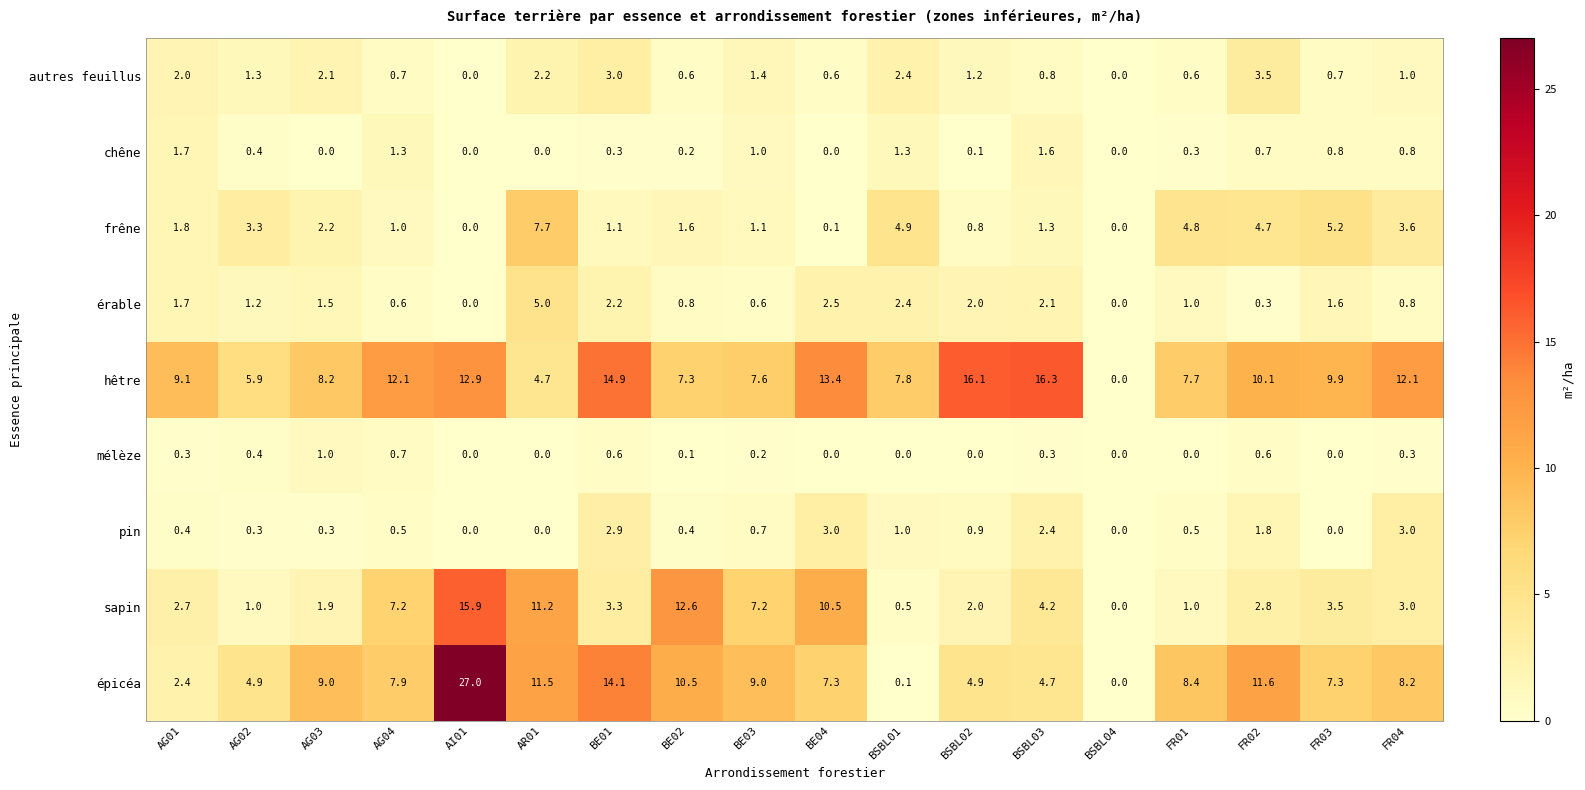

Read the frêne value at FR02.

4.7